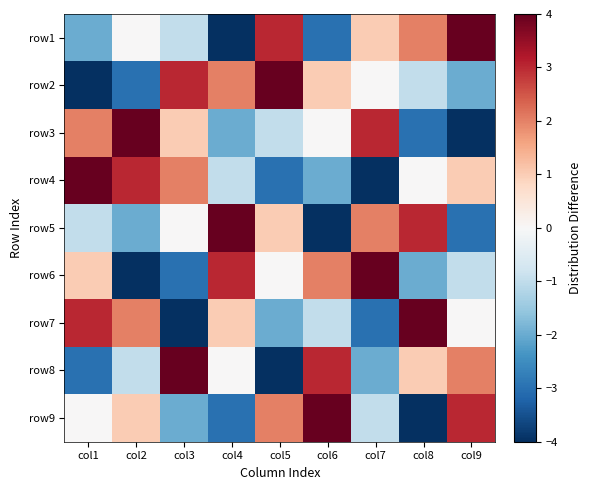

Reading left to right, list all the values displayed in this chart.

row1: col1=-2	col2=0	col3=-1	col4=-4	col5=3	col6=-3	col7=1	col8=2	col9=4
row2: col1=-4	col2=-3	col3=3	col4=2	col5=4	col6=1	col7=0	col8=-1	col9=-2
row3: col1=2	col2=4	col3=1	col4=-2	col5=-1	col6=0	col7=3	col8=-3	col9=-4
row4: col1=4	col2=3	col3=2	col4=-1	col5=-3	col6=-2	col7=-4	col8=0	col9=1
row5: col1=-1	col2=-2	col3=0	col4=4	col5=1	col6=-4	col7=2	col8=3	col9=-3
row6: col1=1	col2=-4	col3=-3	col4=3	col5=0	col6=2	col7=4	col8=-2	col9=-1
row7: col1=3	col2=2	col3=-4	col4=1	col5=-2	col6=-1	col7=-3	col8=4	col9=0
row8: col1=-3	col2=-1	col3=4	col4=0	col5=-4	col6=3	col7=-2	col8=1	col9=2
row9: col1=0	col2=1	col3=-2	col4=-3	col5=2	col6=4	col7=-1	col8=-4	col9=3